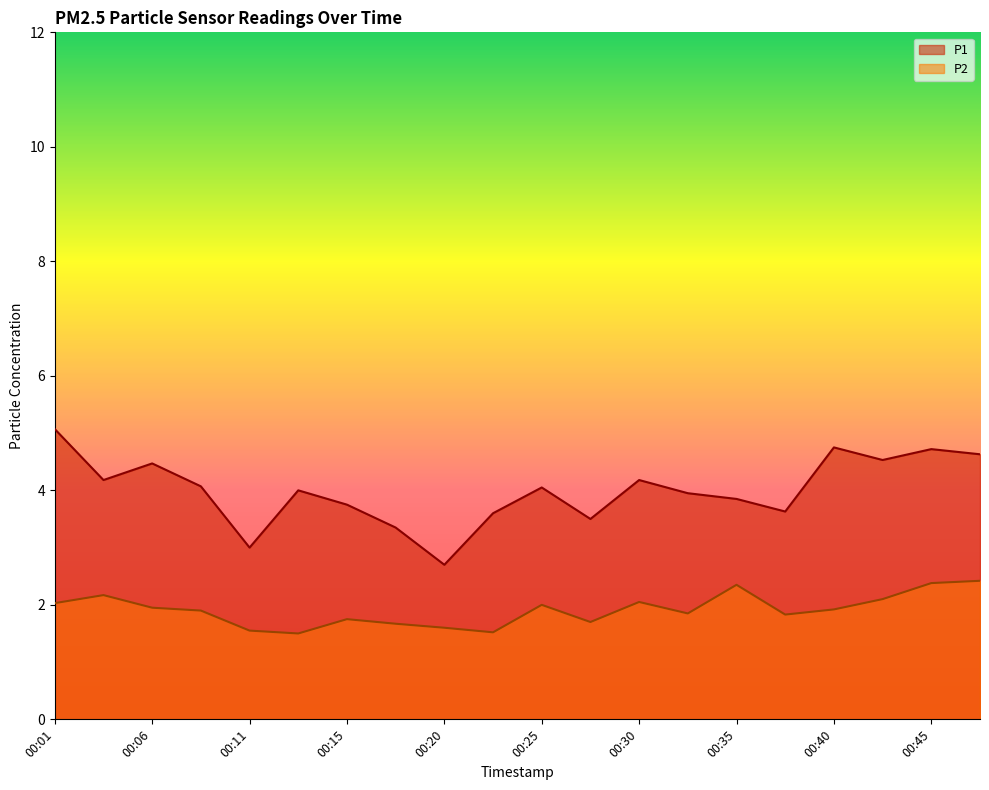

At which label does P2 reach its minimum?

00:13